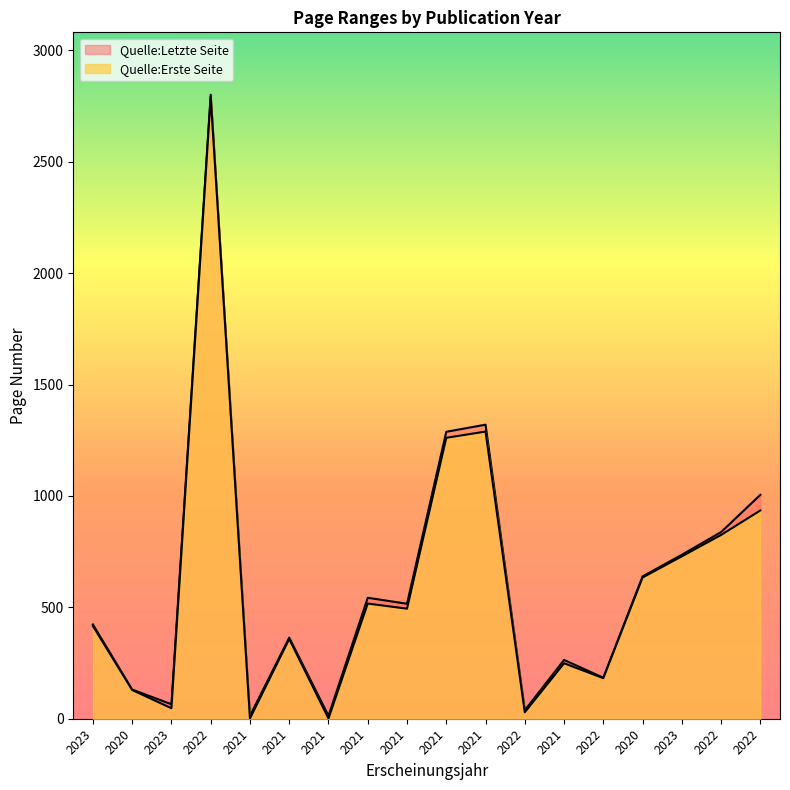

Between 2020 and 2022, which series saw the biggest shift?

Quelle:Letzte Seite